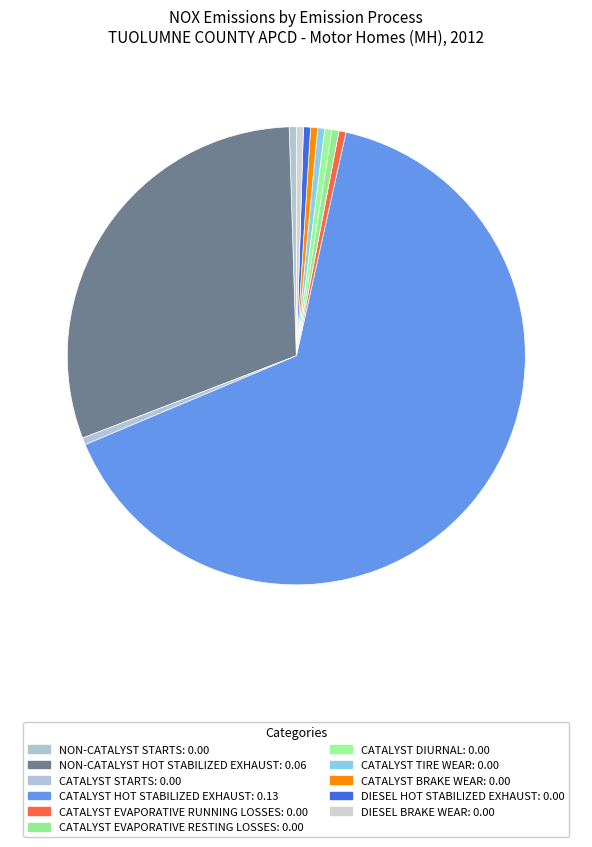

How much of the chart is everything except CATALYST EVAPORATIVE RESTING LOSSES?

100.0%